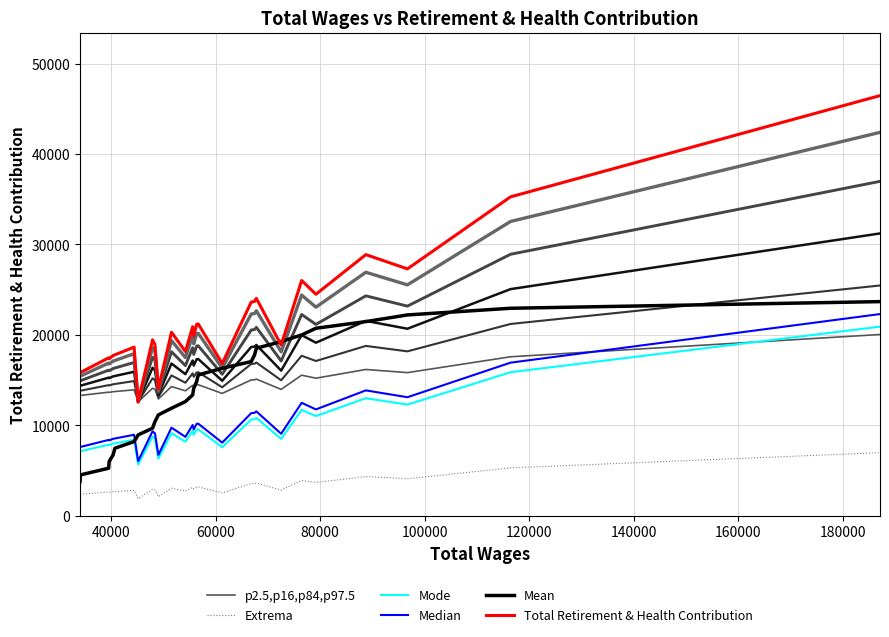

What is the minimum value for Mode?

5664.6